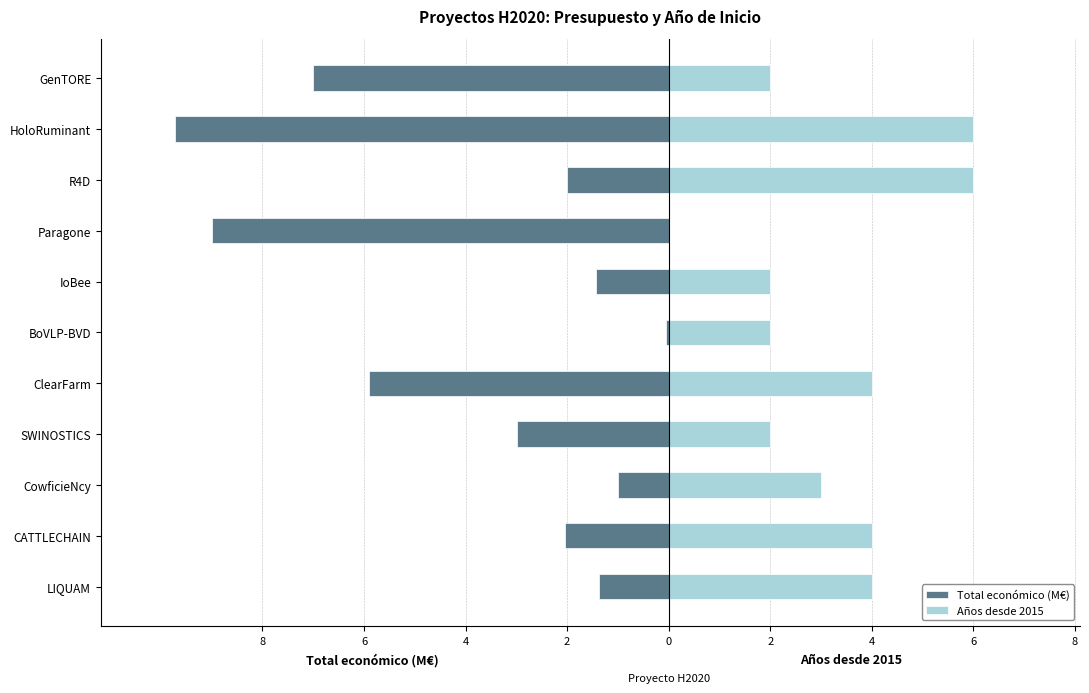

What is the approximate value of Años desde 2015 at IoBee?

2.0